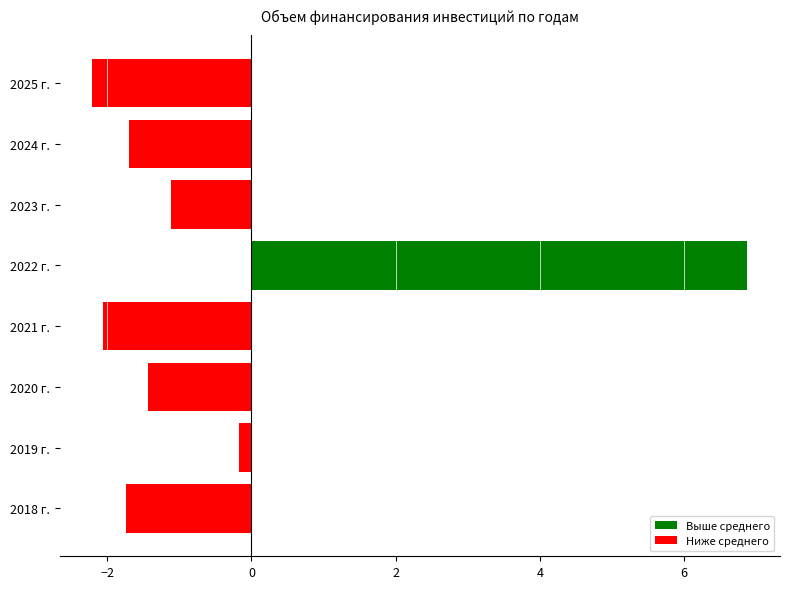

At how many categories does at least one series exceed 0?

1